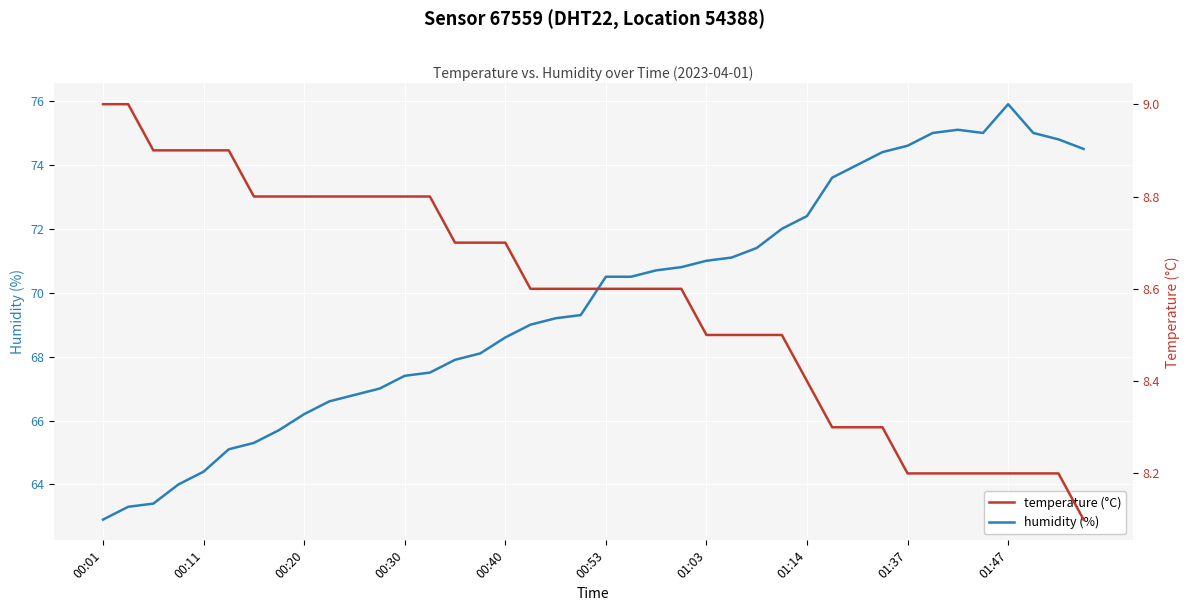

What is the maximum value for temperature?

9.0